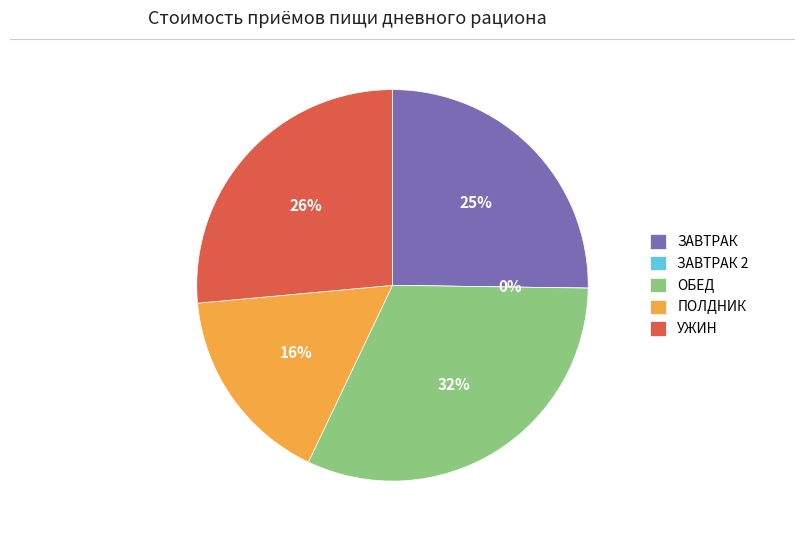

Is ЗАВТРАК the majority of the pie?

No